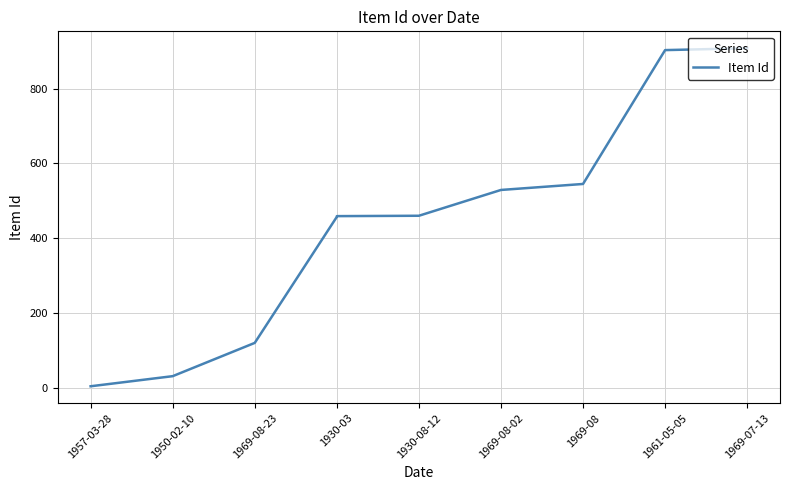

Read the value at 1930-03.

457